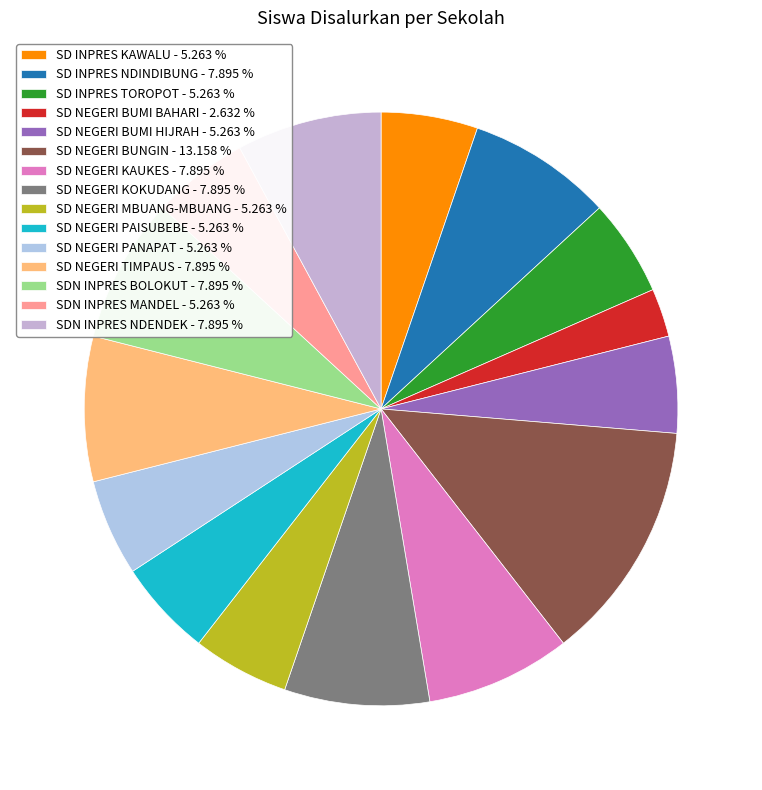

To the nearest percent, what portion does SD NEGERI TIMPAUS represent?

8%